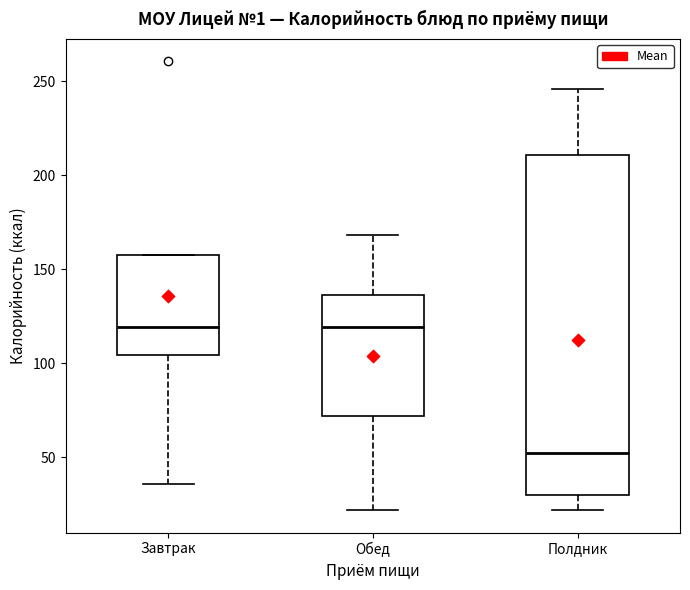

Reading left to right, read every box against the y-axis: the position of its median line, the range the box covers, and the ends of its whiskers. The values are not printed on the chart, so give them approximately, as read against the axis.

Завтрак: median 120, box 105 to 160, whiskers 35 to 160
Обед: median 120, box 70 to 135, whiskers 20 to 170
Полдник: median 50, box 30 to 210, whiskers 20 to 245